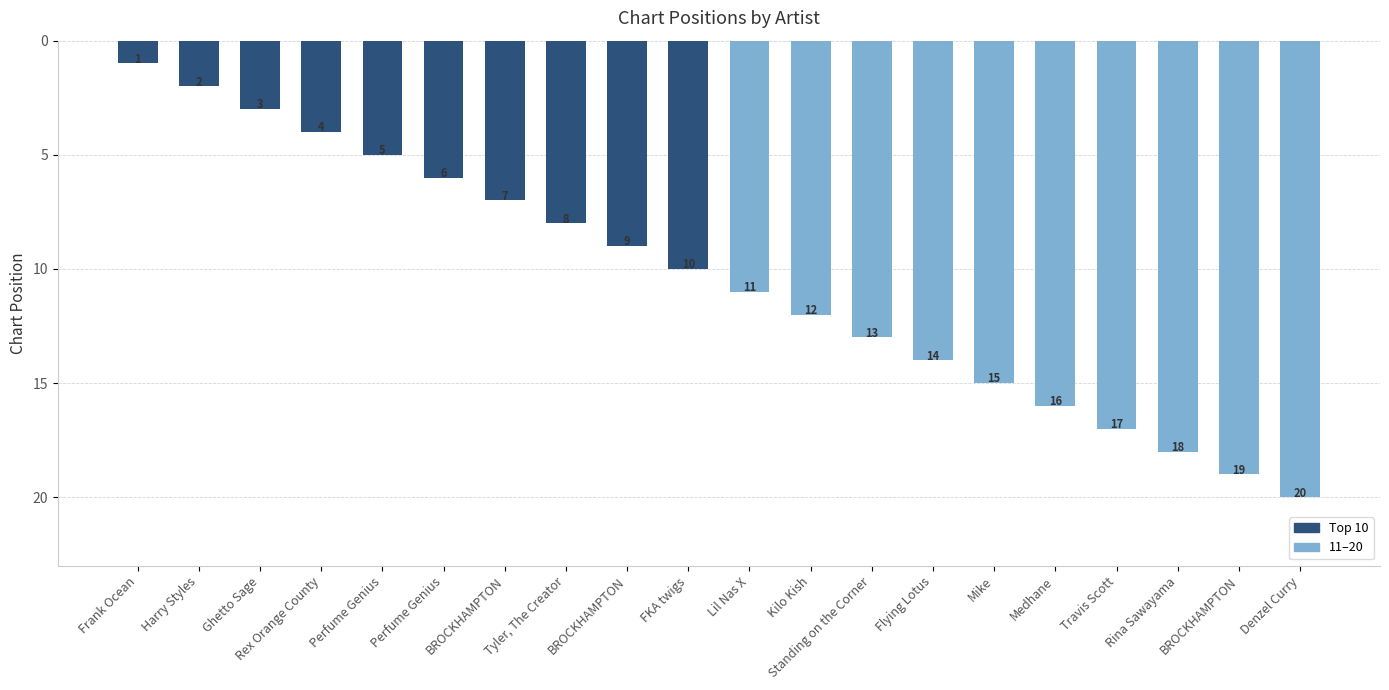

Does the chart contain any negative values?

No